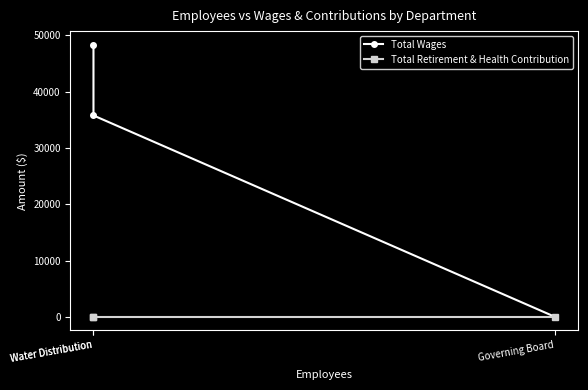

What is the approximate value of Total Wages at Water Distribution, to the nearest 50?

35800